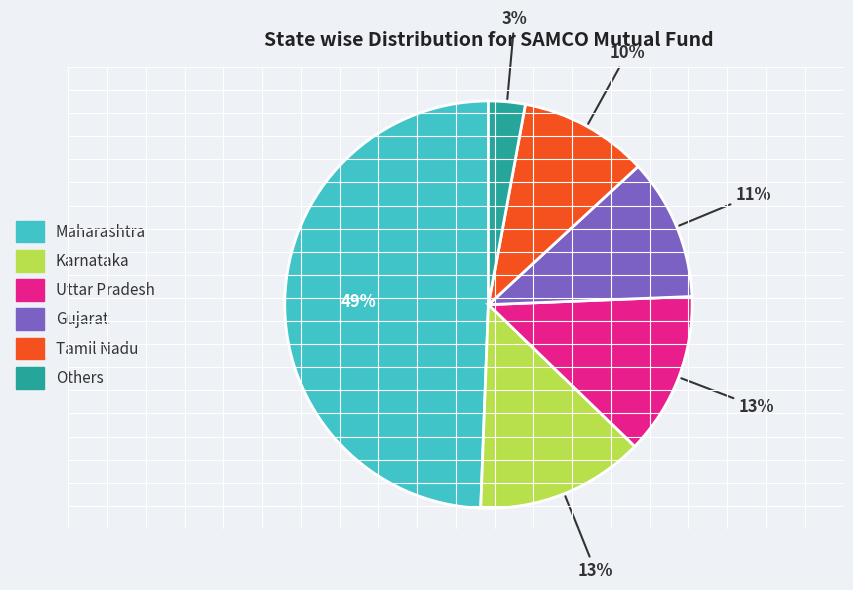

What percentage is the Maharashtra slice, to the nearest percent?

49%